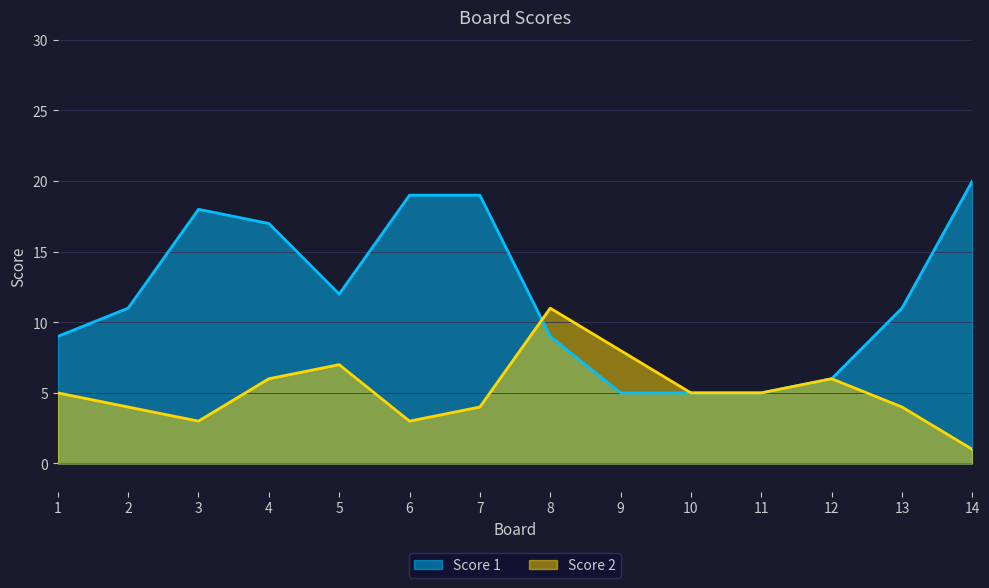

In Score 1, how many points are higher than both neighbors (excluding endpoints)?

2